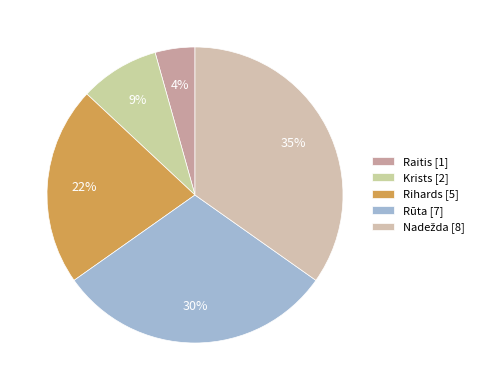

The Nadežda slice represents 35% of the pie. True or false?

True